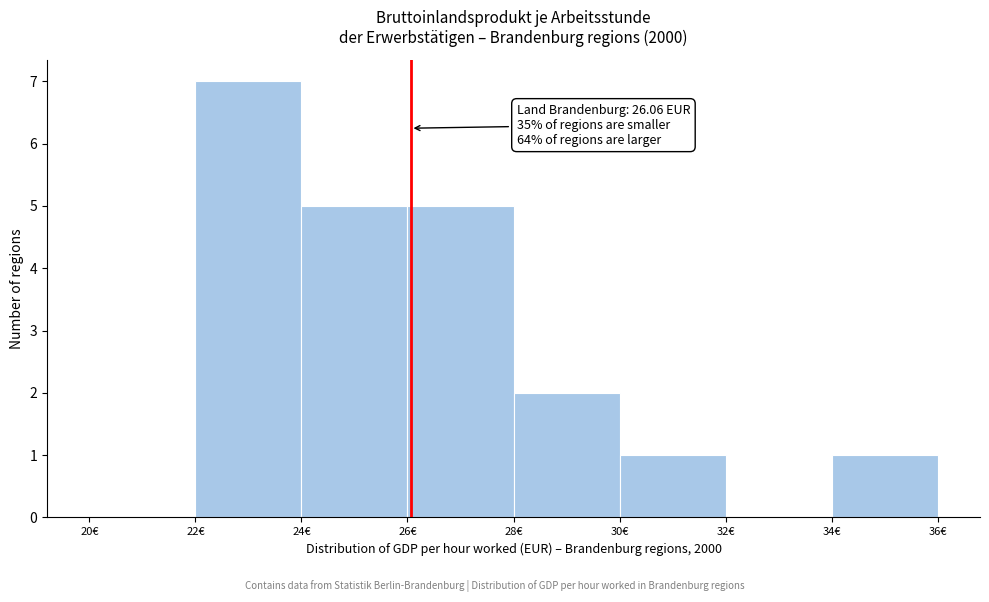

Over which range of the x-axis is the bar tallest?

22 to 24